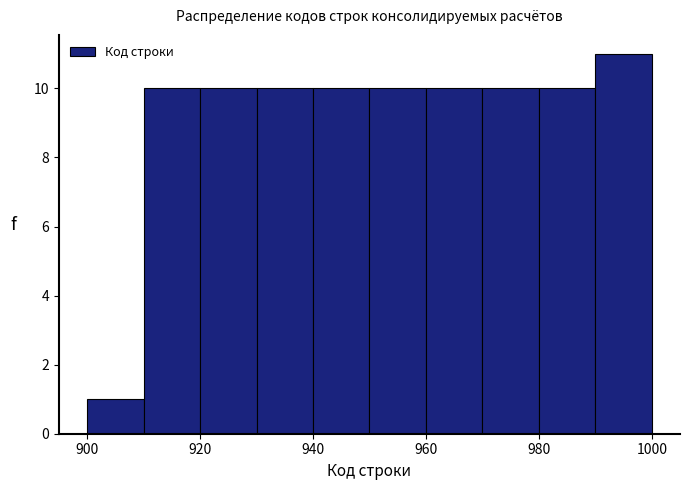

Reading left to right, transcribe this chart: for each bar, give the range it covers on the x-axis and its height. The values are not printed on the chart, so give them approximately, as read against the axis.

900 to 910: 1
910 to 920: 10
920 to 930: 10
930 to 940: 10
940 to 950: 10
950 to 960: 10
960 to 970: 10
970 to 980: 10
980 to 990: 10
990 to 1000: 11